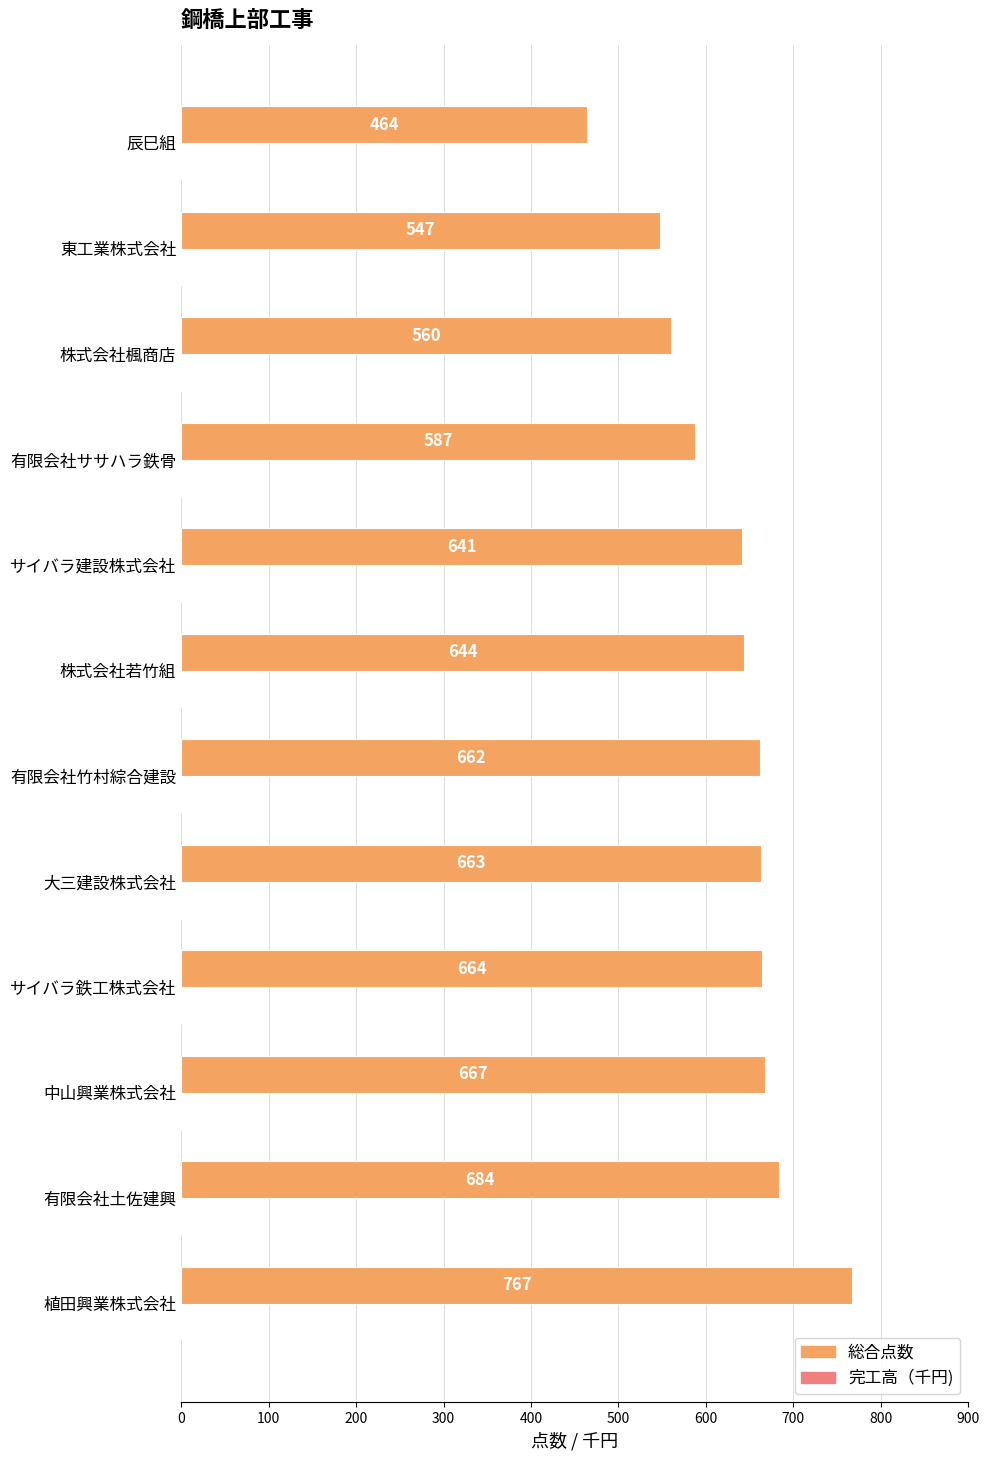

How many series are shown in this chart?

1